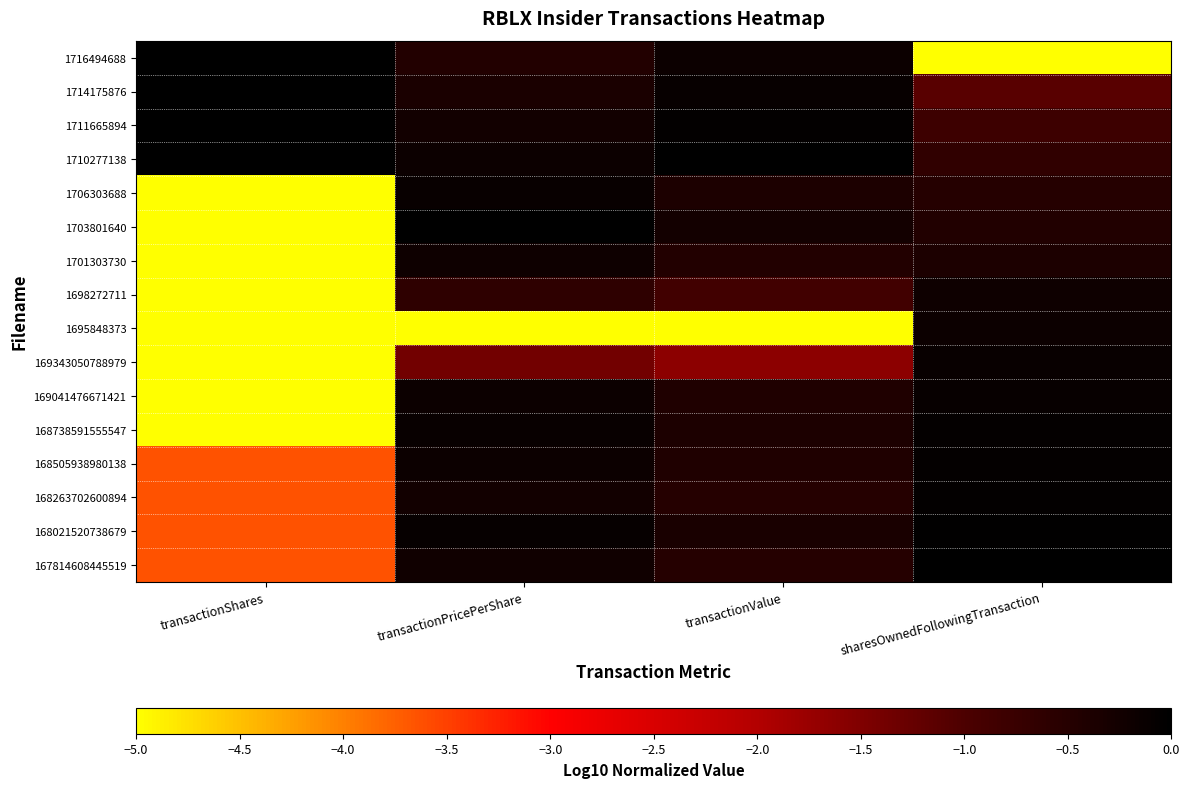

At how many categories does at least one series exceed -2?

4